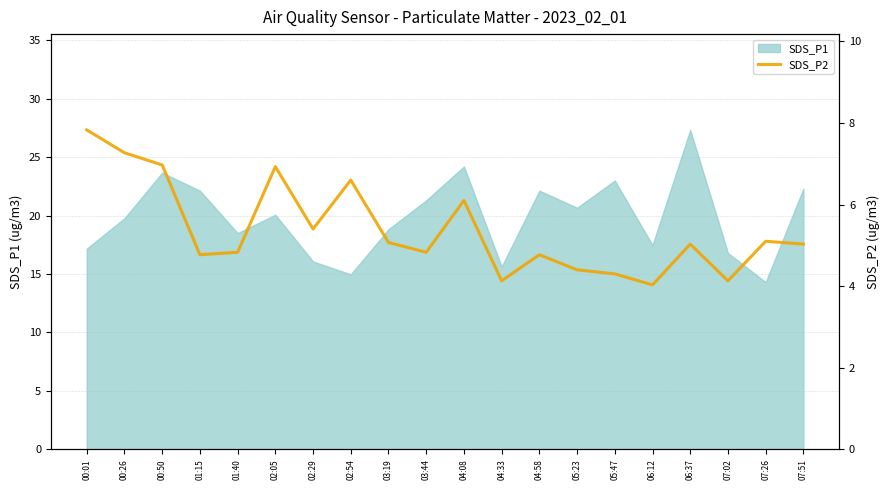

What is the maximum value for SDS_P1?

27.3